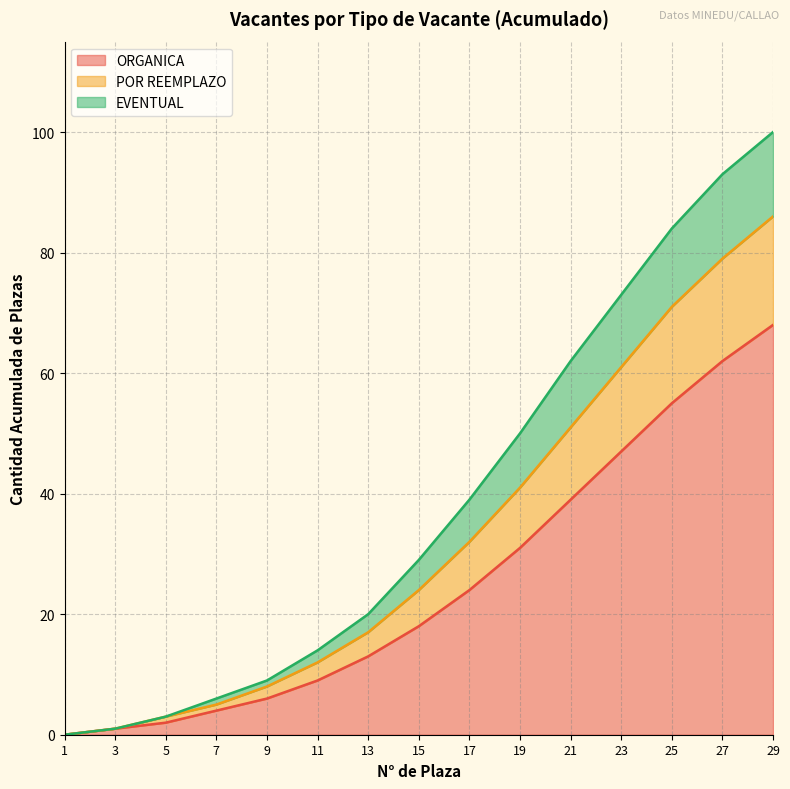

Which category has the lowest value in the POR REEMPLAZO series?

1